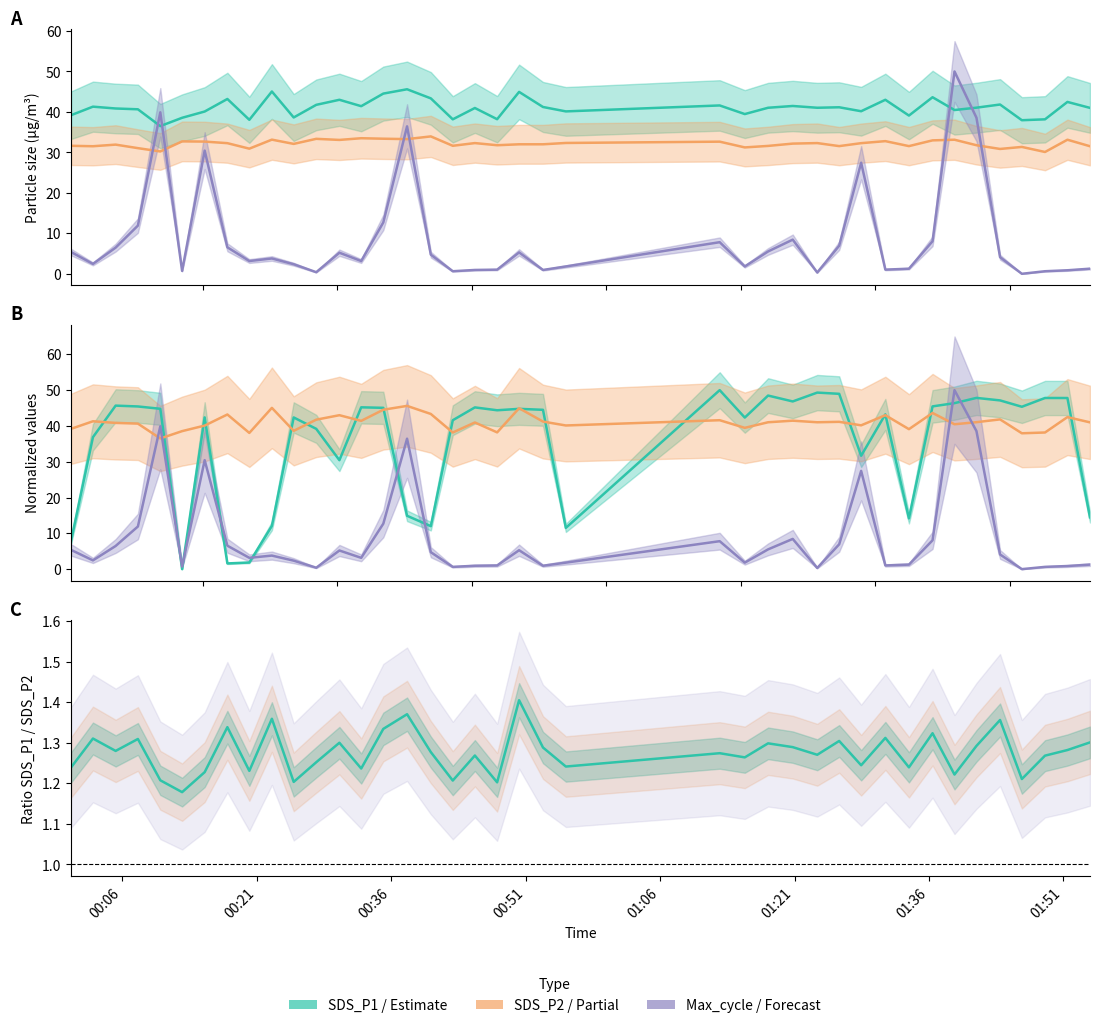

What is the difference between the SDS_P1 values at 2023/10/07 00:37:46 and 2023/10/07 00:47:49?

7.4